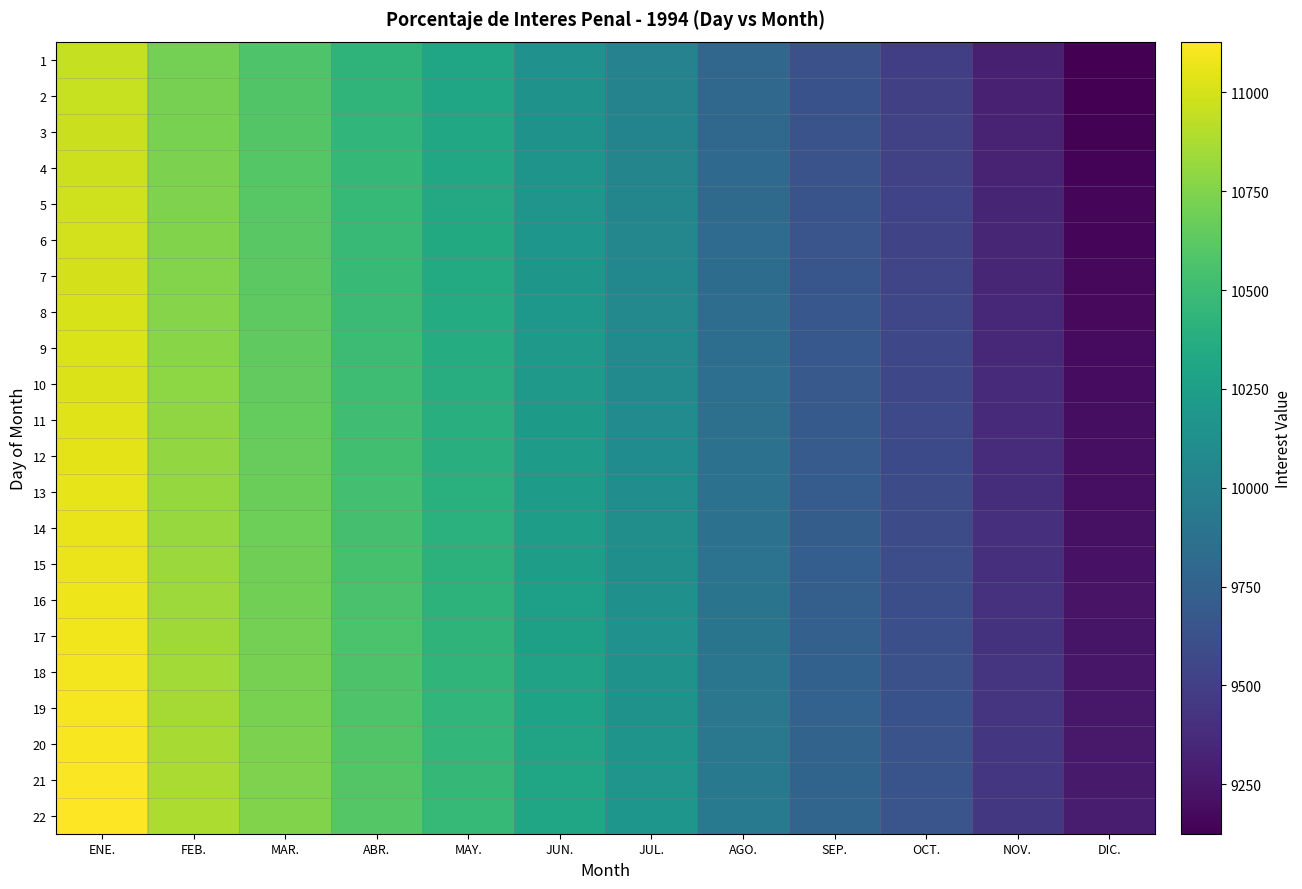

At which category does the chart reach its minimum across all series?

DIC.